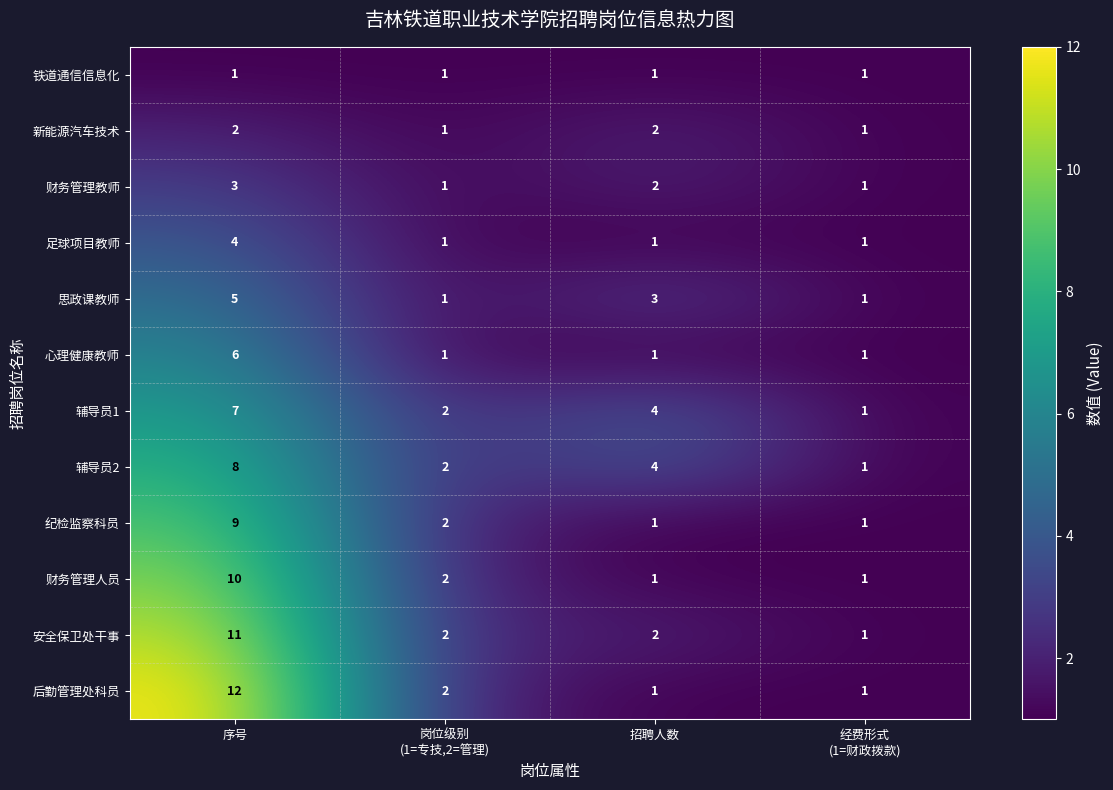

How many 思政课教师 values are between 1 and 5?

4